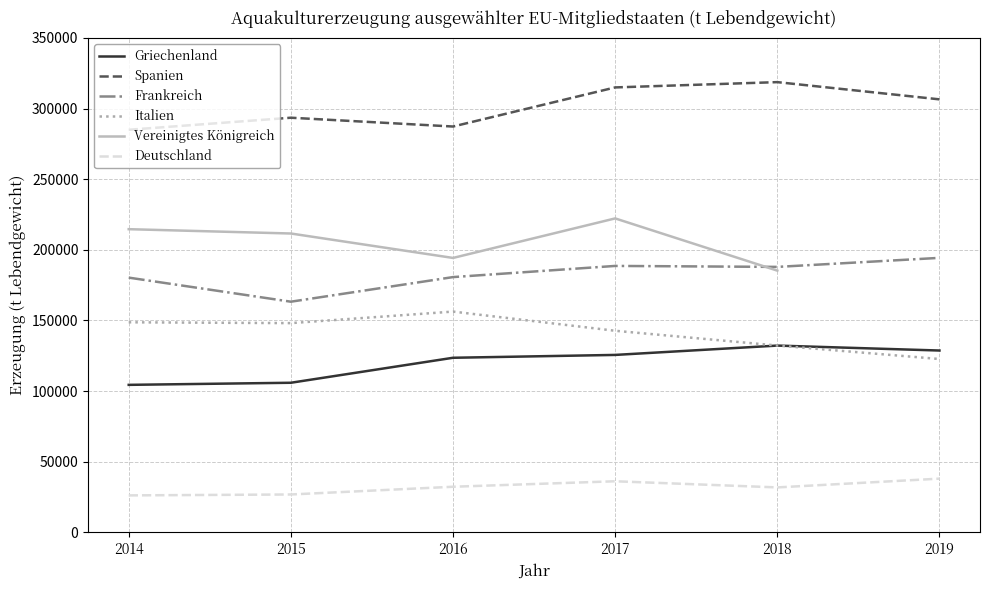

In Deutschland, how many points are lower than both neighbors (excluding endpoints)?

1